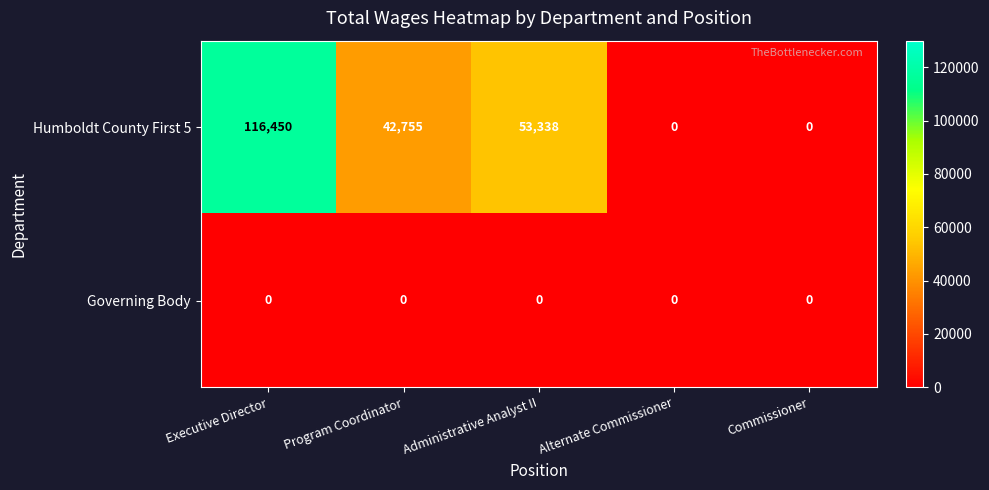

Reading right to left, transcribe all the data shown in this chart.

Humboldt County First 5: 0	0	53338	42755	116450
Governing Body: 0	0	0	0	0